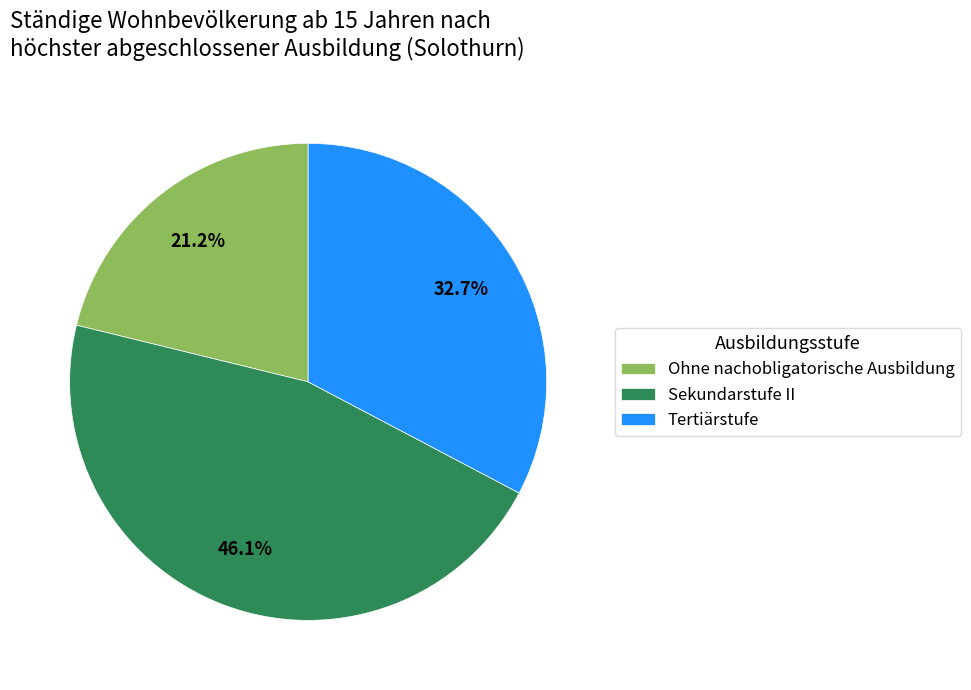

To the nearest percent, what portion does Tertiärstufe represent?

33%